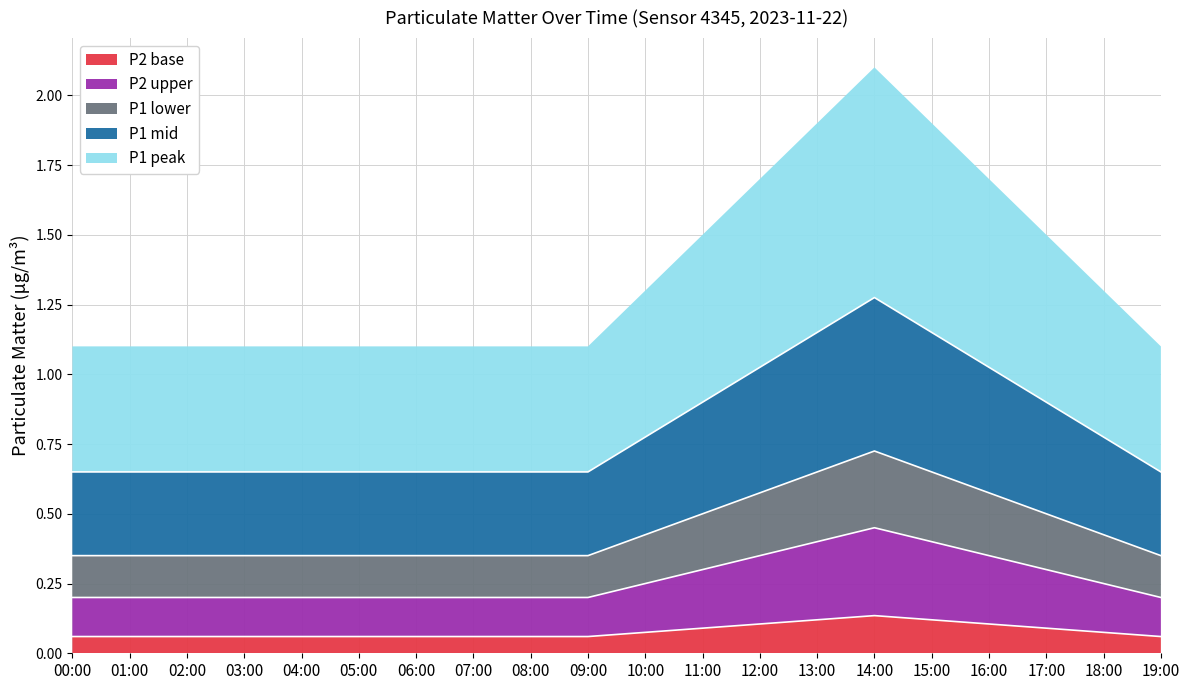

What is the label of the 15th point from the left?

14:00